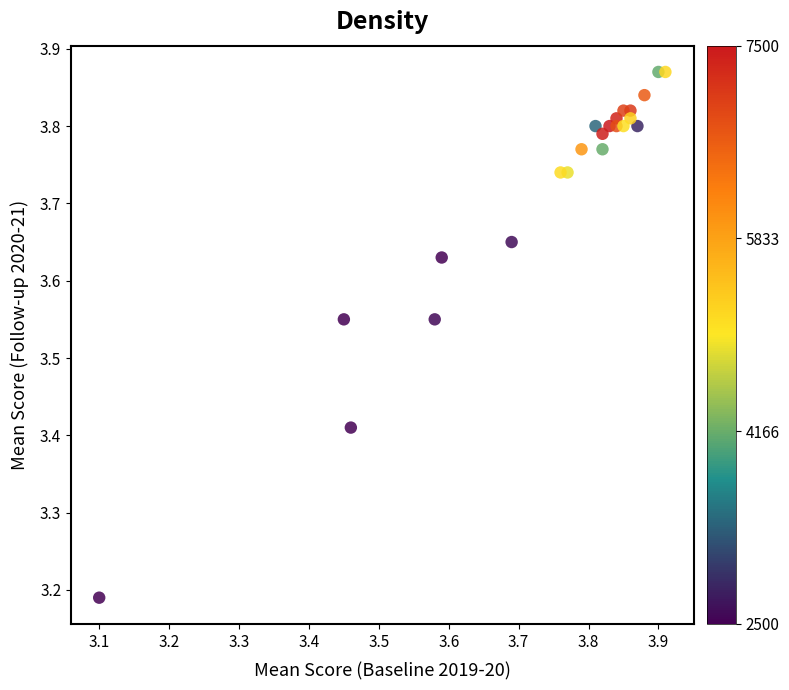

What is the range of Y values (max minus min)?

0.7